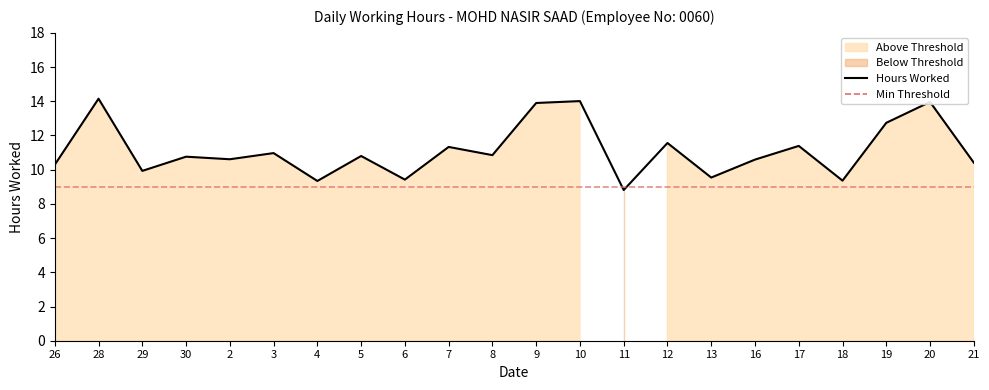

What is the difference between the values at 20 and 12?

2.4